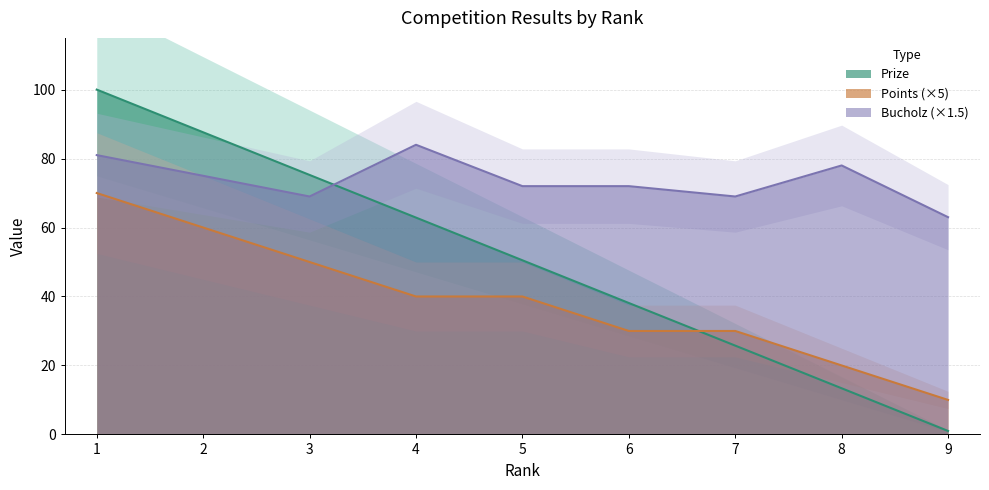

What are all the series names shown in the legend?

Prize, Points, Bucholz